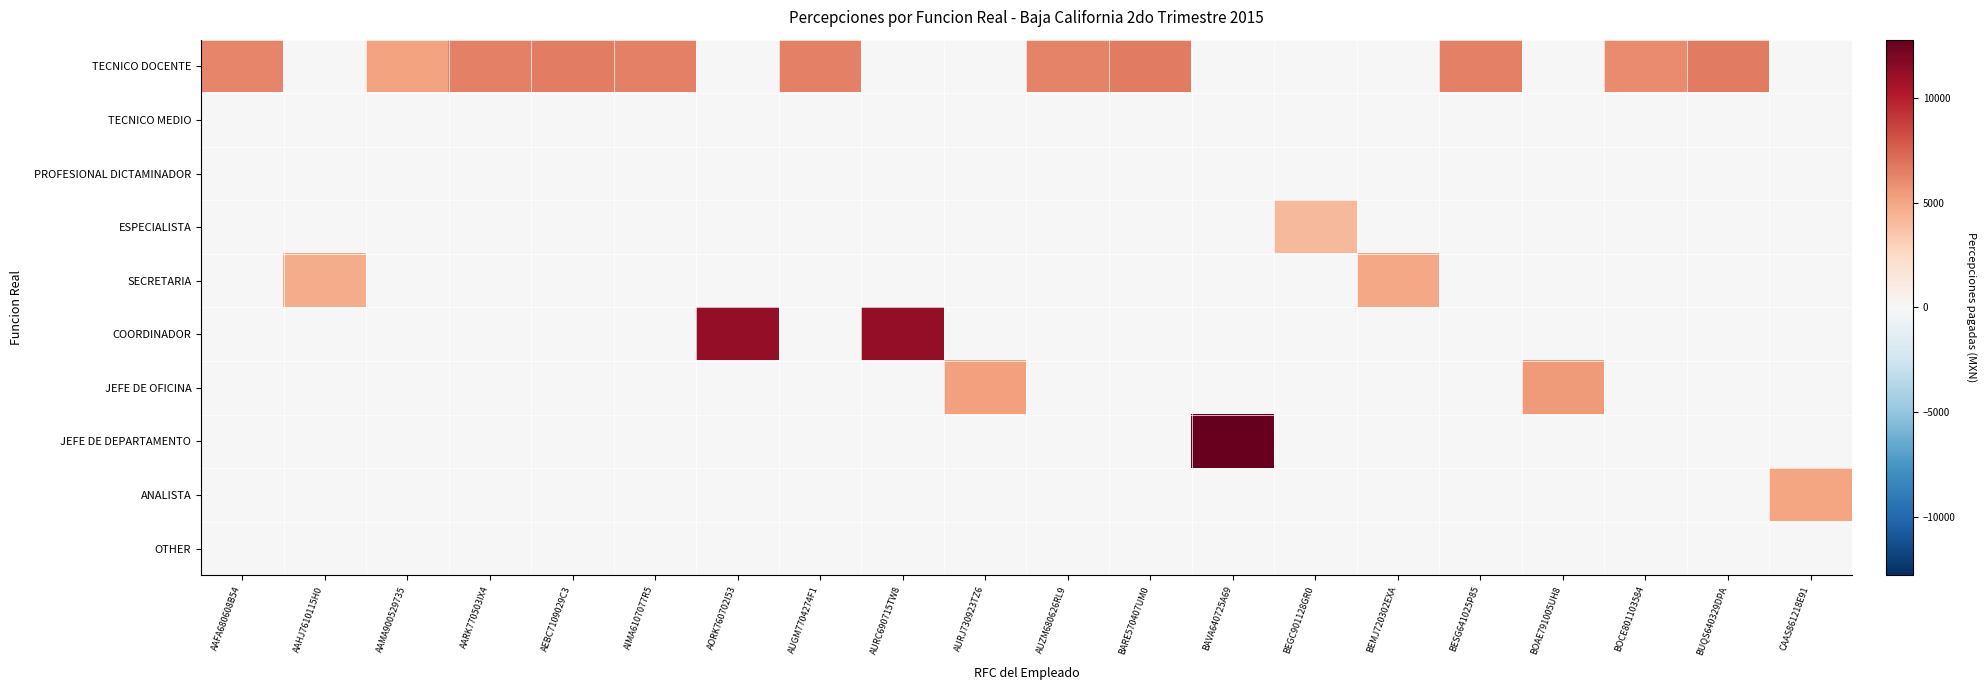

What is the maximum value shown in the chart?

12810